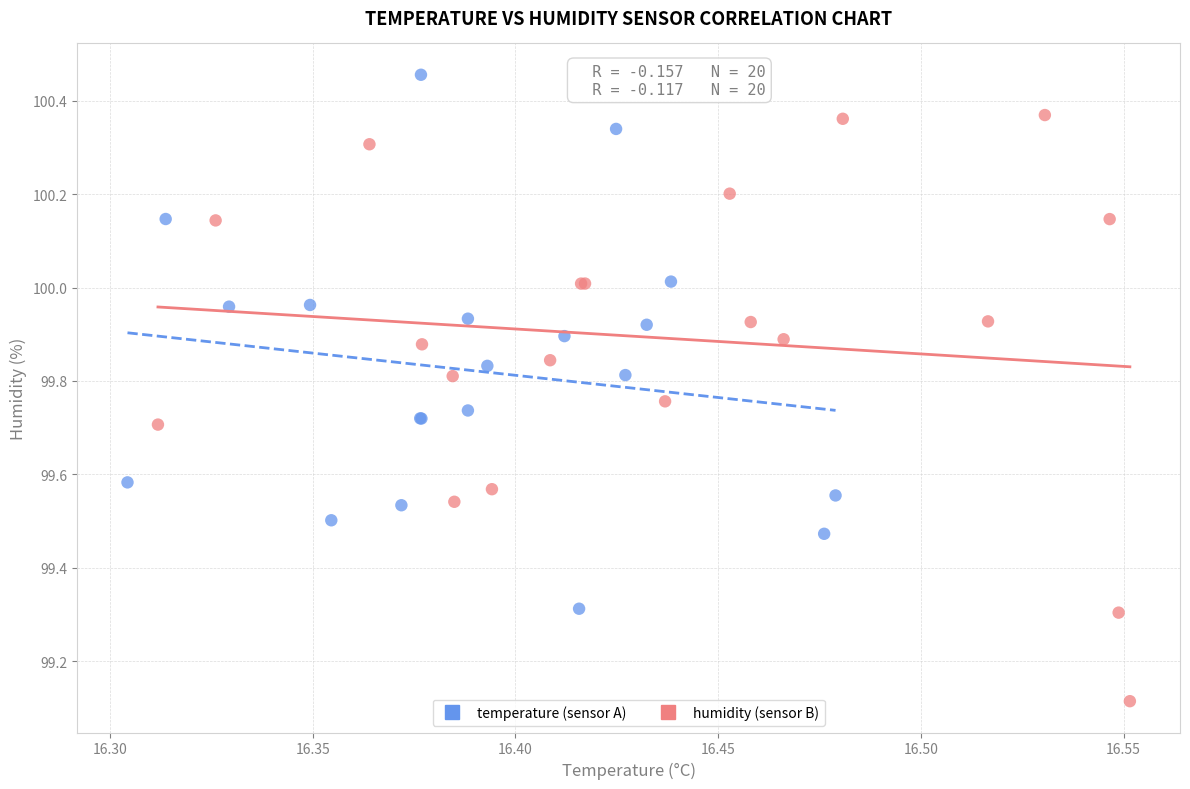

Which series contains the lowest Y value?

humidity (sensor B)